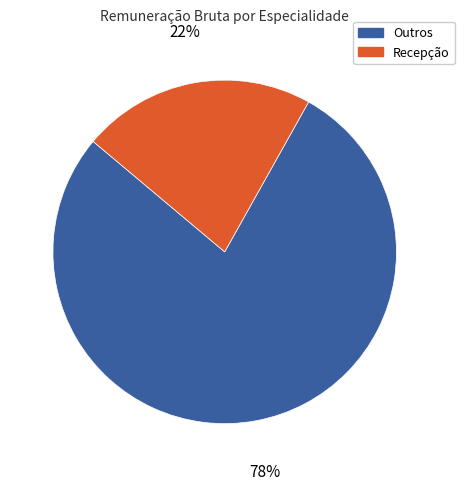

To the nearest percent, what is the average slice percentage?

50%